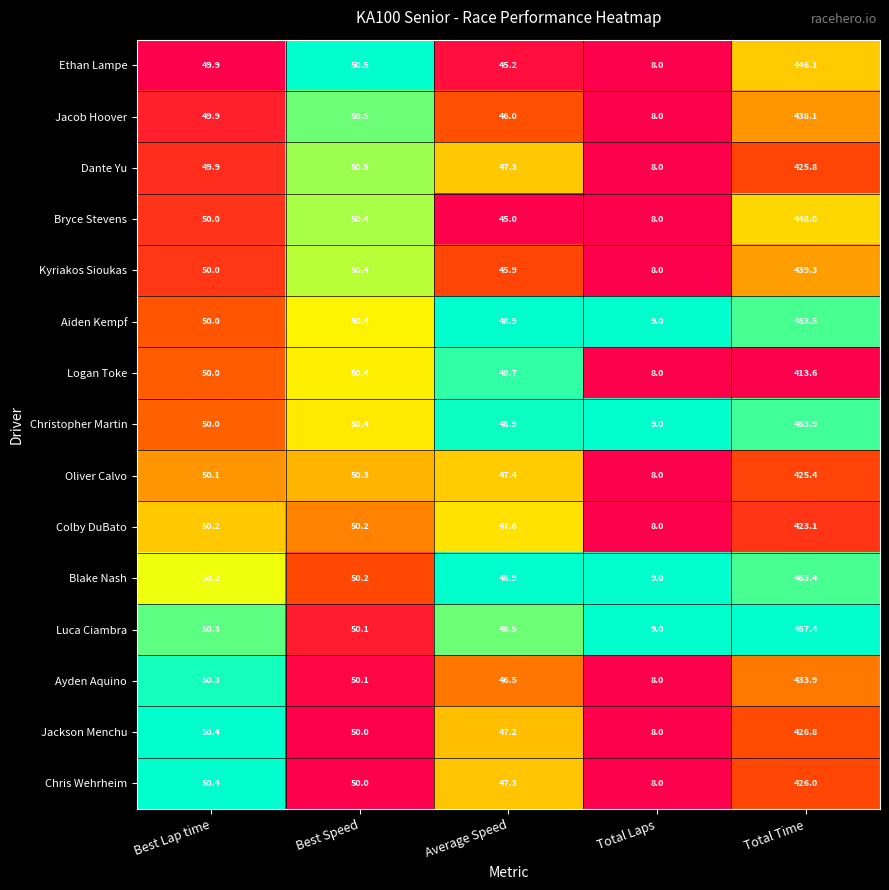

List the series in order of their peak value, highest first.

Luca Ciambra, Christopher Martin, Aiden Kempf, Blake Nash, Bryce Stevens, Ethan Lampe, Kyriakos Sioukas, Jacob Hoover, Ayden Aquino, Jackson Menchu, Chris Wehrheim, Dante Yu, Oliver Calvo, Colby DuBato, Logan Toke